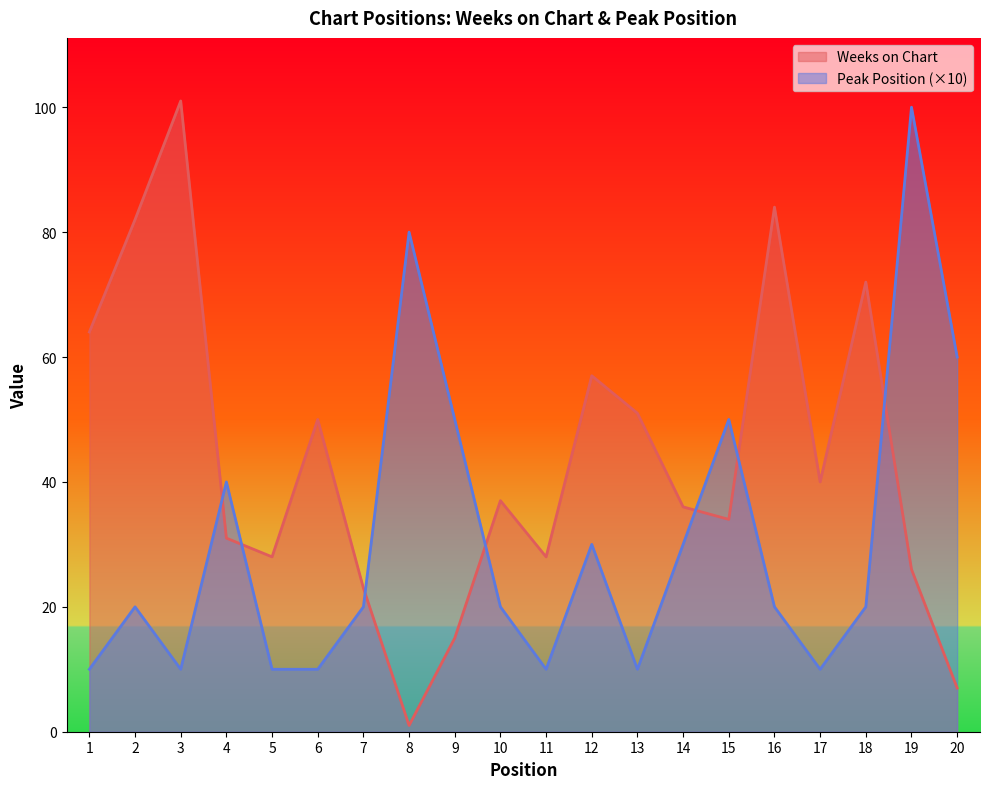

Reading left to right, transcribe all the data shown in this chart.

Weeks on Chart: 1=64	2=82	3=101	4=31	5=28	6=50	7=23	8=1	9=15	10=37	11=28	12=57	13=51	14=36	15=34	16=84	17=40	18=72	19=26	20=7
Peak Position: 1=10	2=20	3=10	4=40	5=10	6=10	7=20	8=80	9=50	10=20	11=10	12=30	13=10	14=30	15=50	16=20	17=10	18=20	19=100	20=60